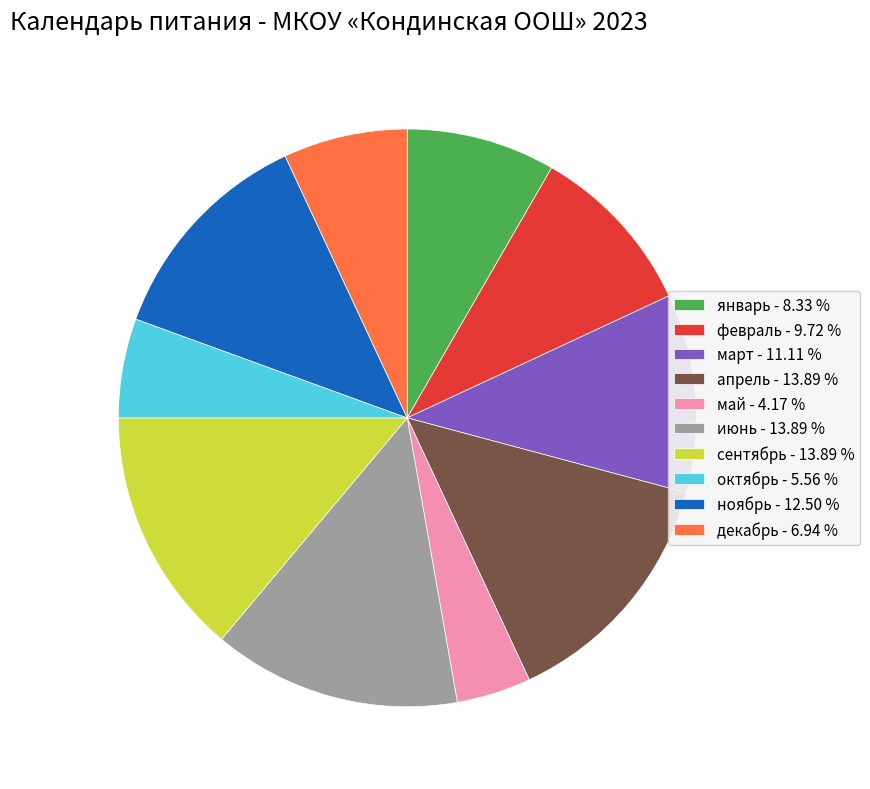

Approximately how many times larger is the value at декабрь - 6.94 % compared to февраль - 9.72 %?

0.7